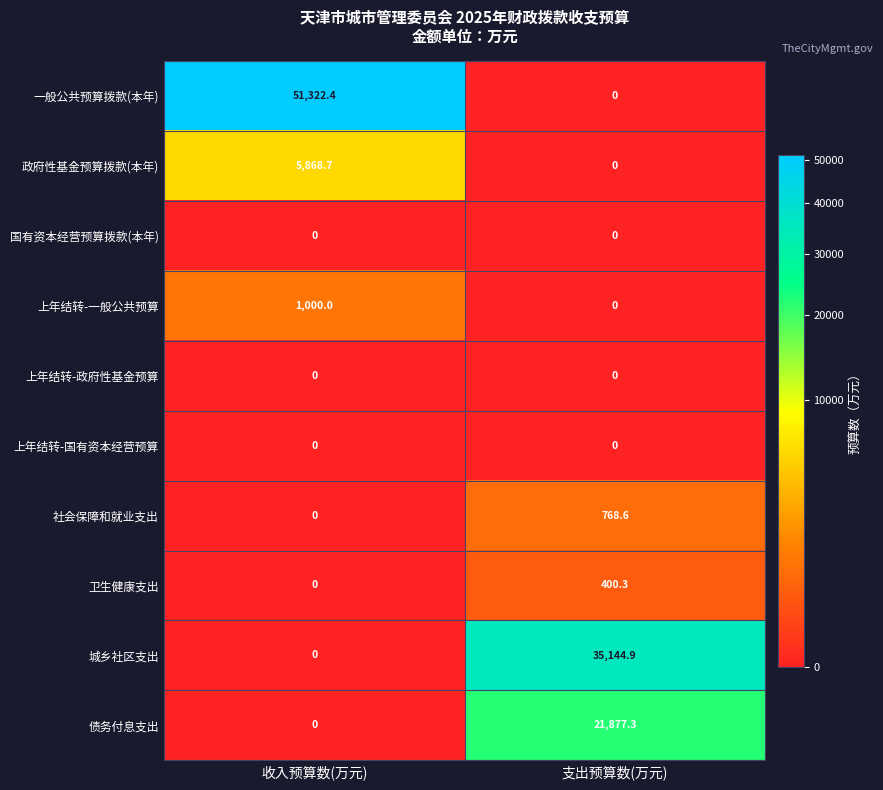

What is the approximate value of 政府性基金预算拨款(本年) at 收入预算数(万元)?

5868.7